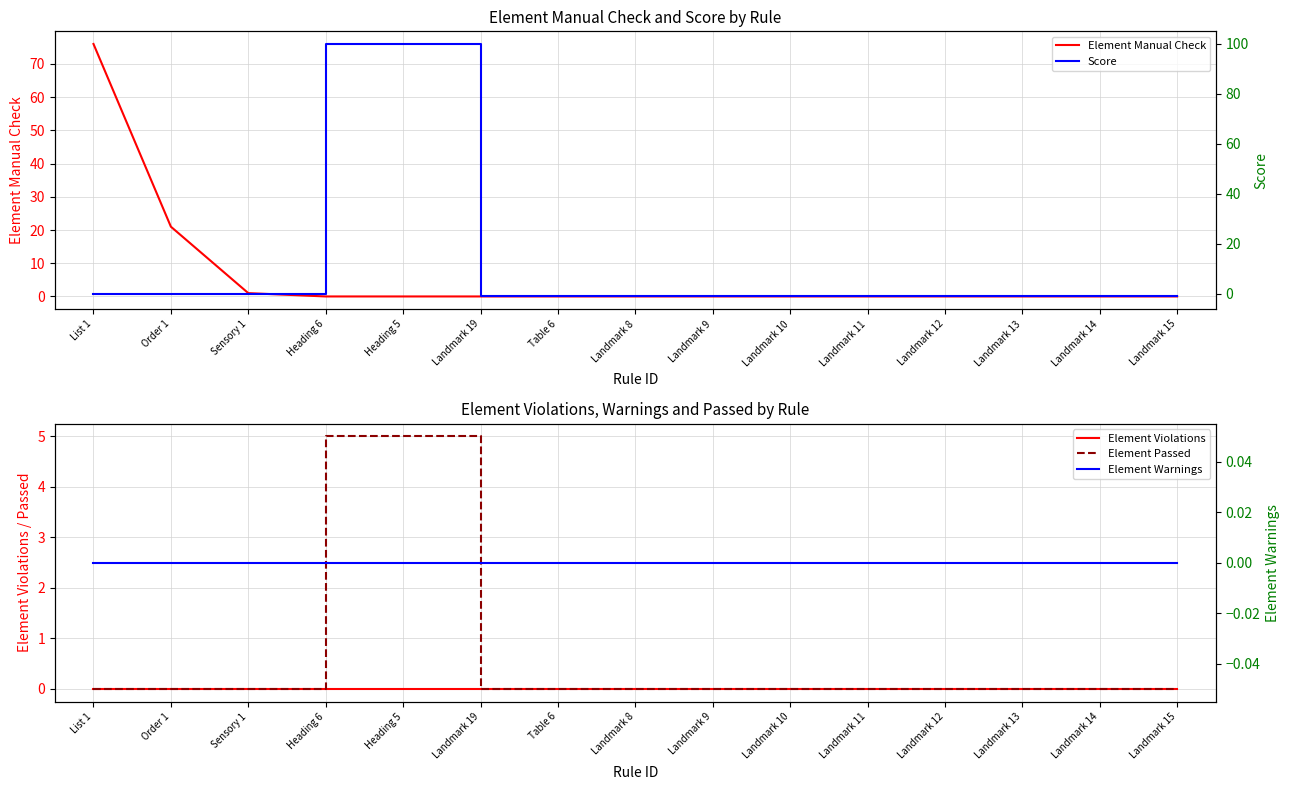

Reading left to right, transcribe all the data shown in this chart.

Element Manual Check: List 1=76	Order 1=21	Sensory 1=1	Heading 6=0	Heading 5=0	Landmark 19=0	Table 6=0	Landmark 8=0	Landmark 9=0	Landmark 10=0	Landmark 11=0	Landmark 12=0	Landmark 13=0	Landmark 14=0	Landmark 15=0
Element Violations: List 1=0	Order 1=0	Sensory 1=0	Heading 6=0	Heading 5=0	Landmark 19=0	Table 6=0	Landmark 8=0	Landmark 9=0	Landmark 10=0	Landmark 11=0	Landmark 12=0	Landmark 13=0	Landmark 14=0	Landmark 15=0
Element Passed: List 1=0	Order 1=0	Sensory 1=0	Heading 6=5	Heading 5=5	Landmark 19=0	Table 6=0	Landmark 8=0	Landmark 9=0	Landmark 10=0	Landmark 11=0	Landmark 12=0	Landmark 13=0	Landmark 14=0	Landmark 15=0
Score: List 1=0	Order 1=0	Sensory 1=0	Heading 6=100	Heading 5=100	Landmark 19=-1	Table 6=-1	Landmark 8=-1	Landmark 9=-1	Landmark 10=-1	Landmark 11=-1	Landmark 12=-1	Landmark 13=-1	Landmark 14=-1	Landmark 15=-1
Element Warnings: List 1=0	Order 1=0	Sensory 1=0	Heading 6=0	Heading 5=0	Landmark 19=0	Table 6=0	Landmark 8=0	Landmark 9=0	Landmark 10=0	Landmark 11=0	Landmark 12=0	Landmark 13=0	Landmark 14=0	Landmark 15=0